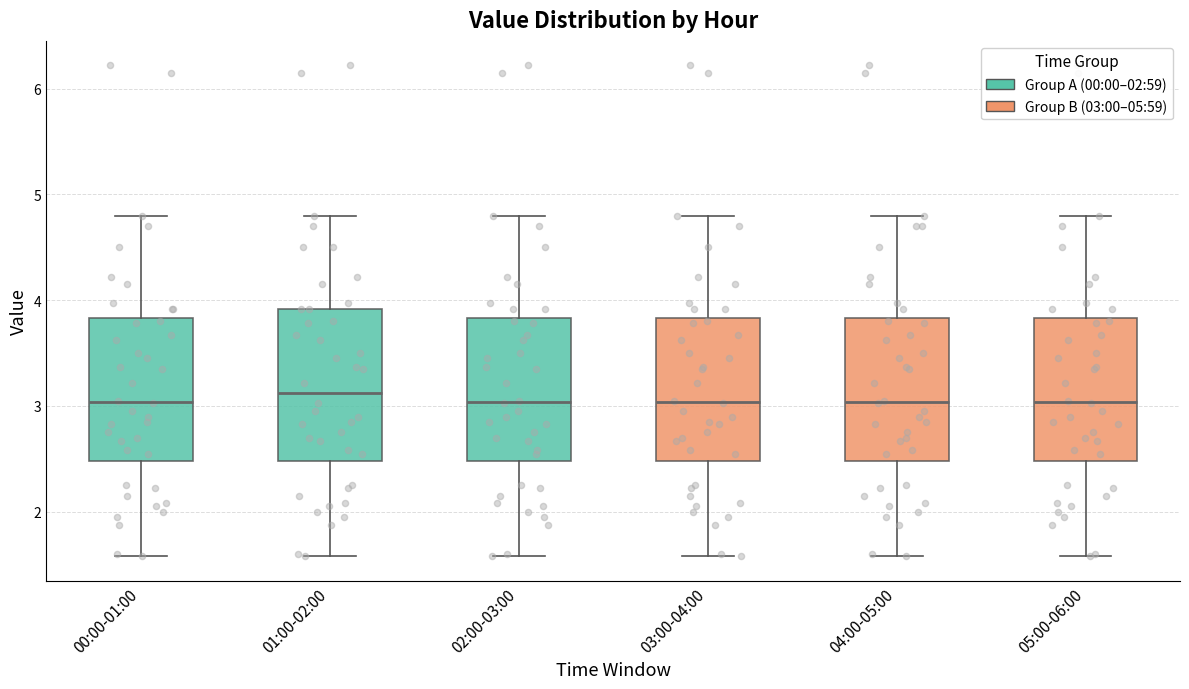

Reading left to right, read every box against the y-axis: the position of its median line, the range the box covers, and the ends of its whiskers. The values are not printed on the chart, so give them approximately, as read against the axis.

00:00-01:00: median 3.0, box 2.5 to 3.8, whiskers 1.6 to 4.8
01:00-02:00: median 3.1, box 2.5 to 3.9, whiskers 1.6 to 4.8
02:00-03:00: median 3.0, box 2.5 to 3.8, whiskers 1.6 to 4.8
03:00-04:00: median 3.0, box 2.5 to 3.8, whiskers 1.6 to 4.8
04:00-05:00: median 3.0, box 2.5 to 3.8, whiskers 1.6 to 4.8
05:00-06:00: median 3.0, box 2.5 to 3.8, whiskers 1.6 to 4.8